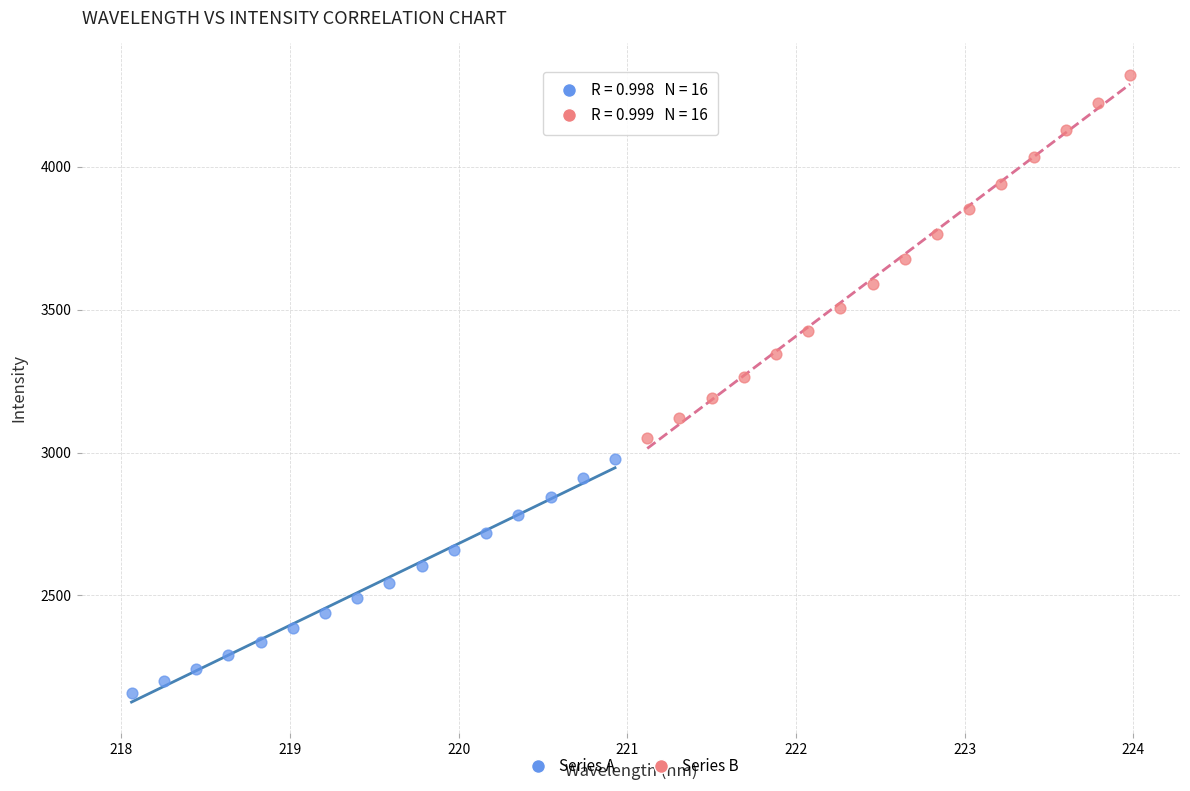

Which series has the widest spread of Y values?

Series B